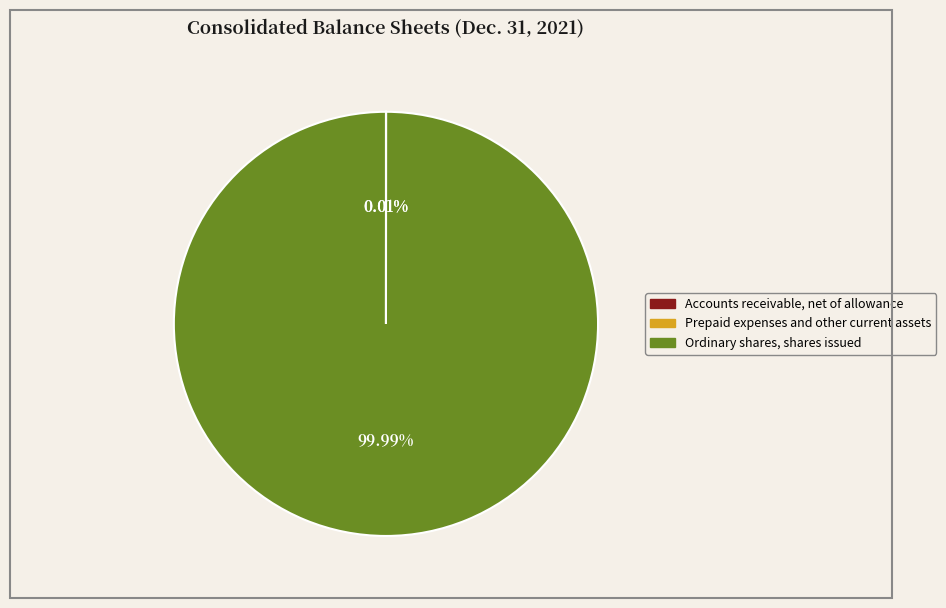

What is the majority slice?

Ordinary shares, shares issued